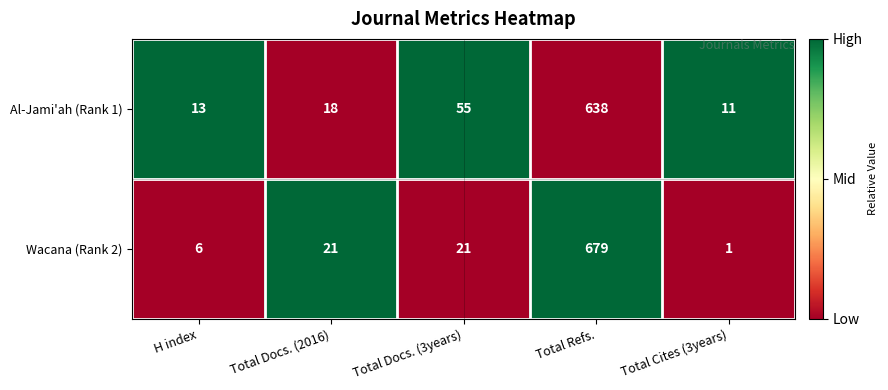

Rank the series at Total Refs. from highest to lowest value.

Wacana (Rank 2), Al-Jami'ah (Rank 1)